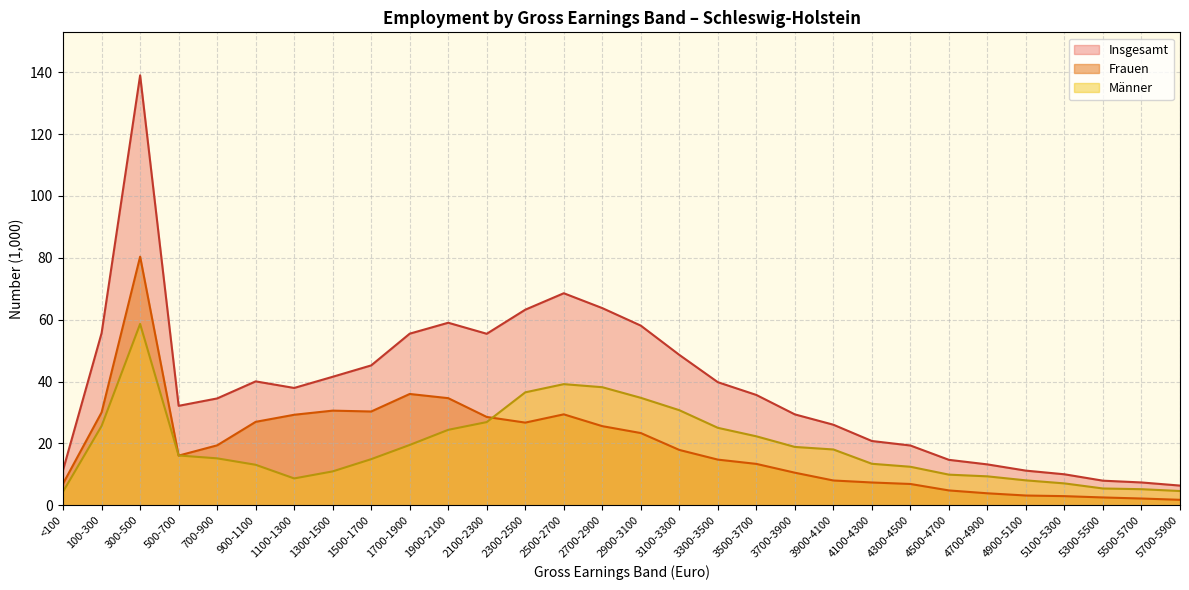

At which category does Frauen reach its first local peak?

300-500